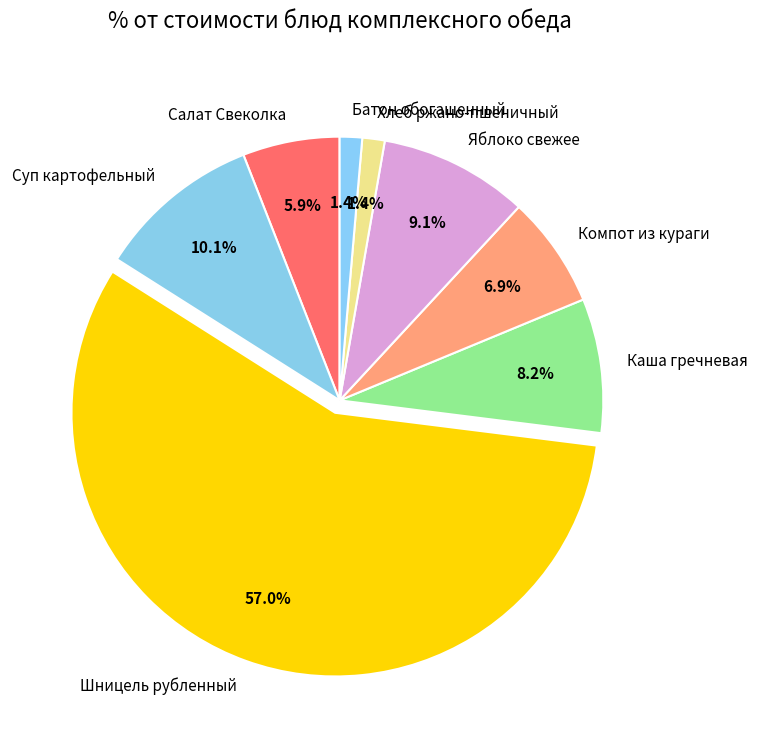

How many segments does this pie chart have?

8